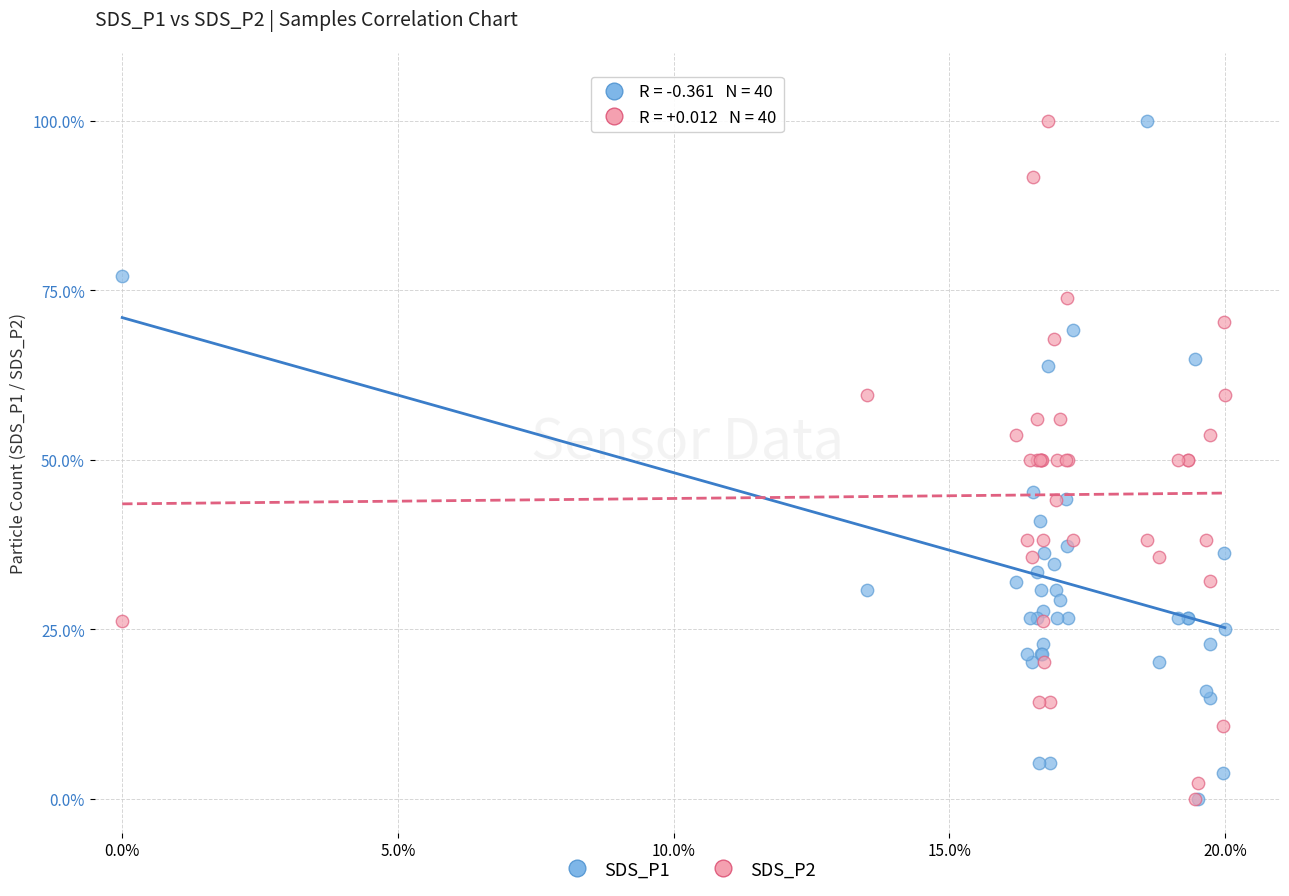

What are all the series names shown in the legend?

SDS_P1, SDS_P2